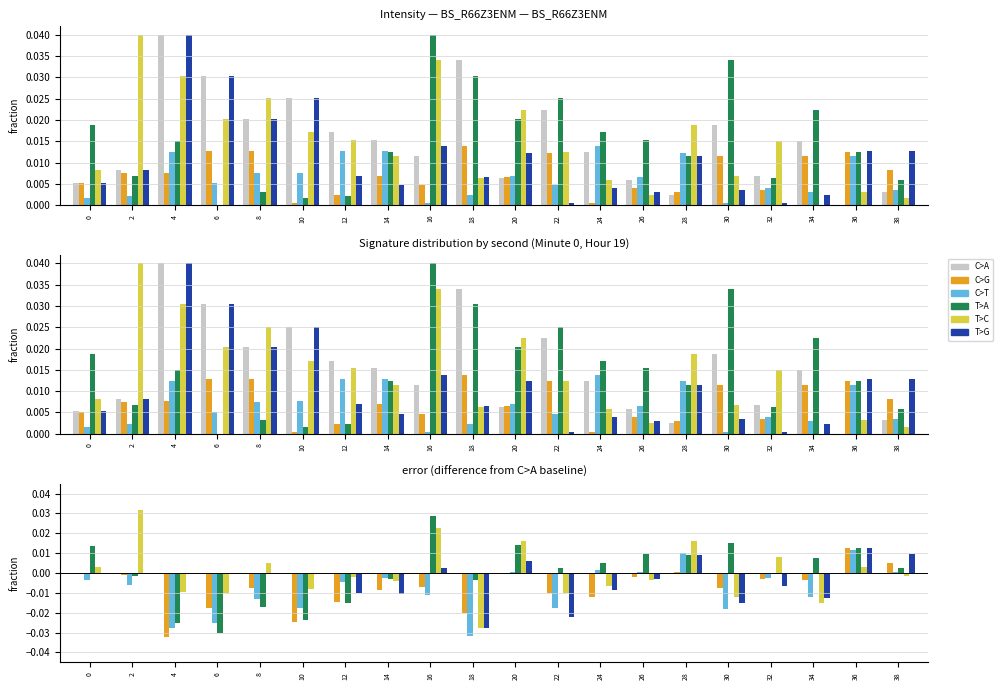

The value of C>G at 12 is -0.0. True or false?

False